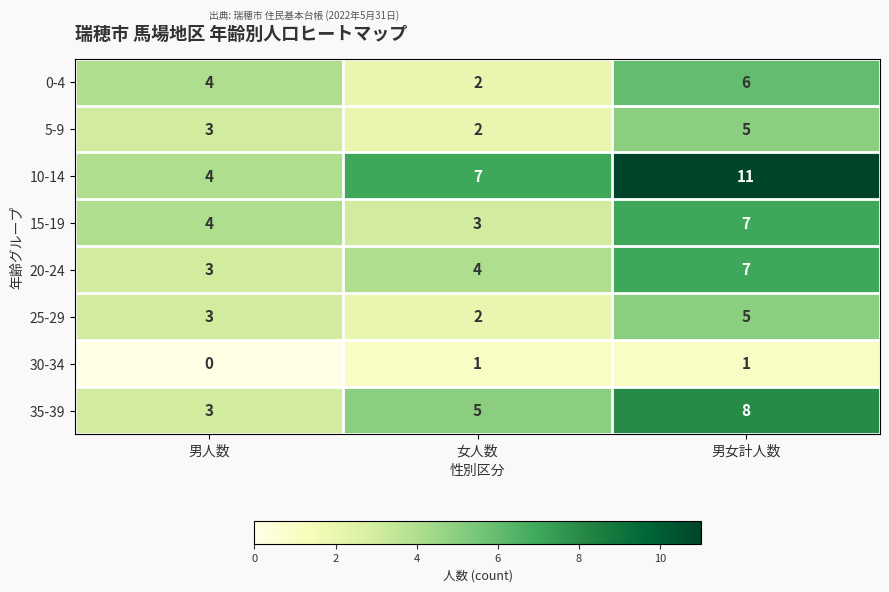

How many data points in 20-24 are less than 4?

1